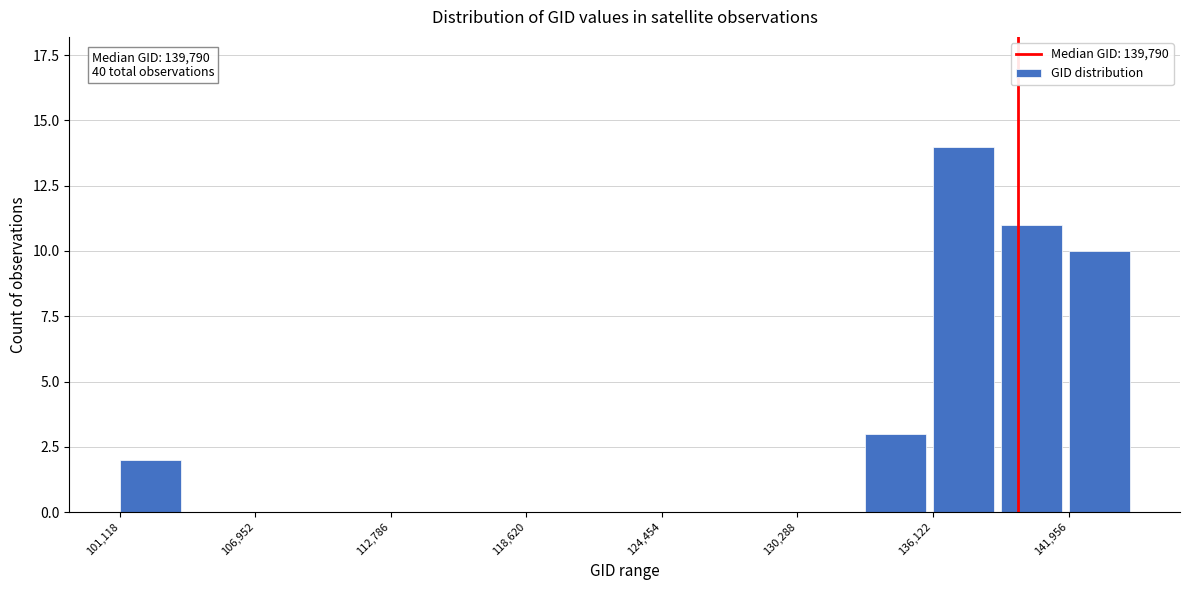

Read against the x-axis, roughly where is the centre of the tallest bar?

137000